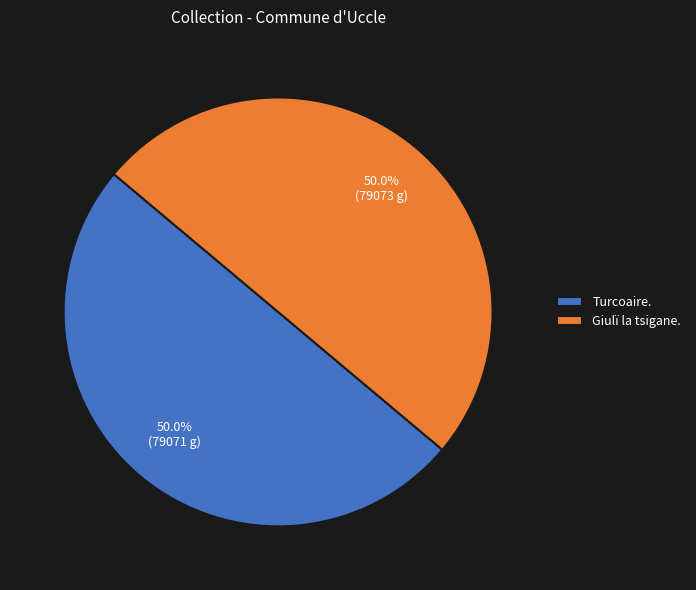

What percentage is the Turcoaire. slice, to the nearest percent?

50%